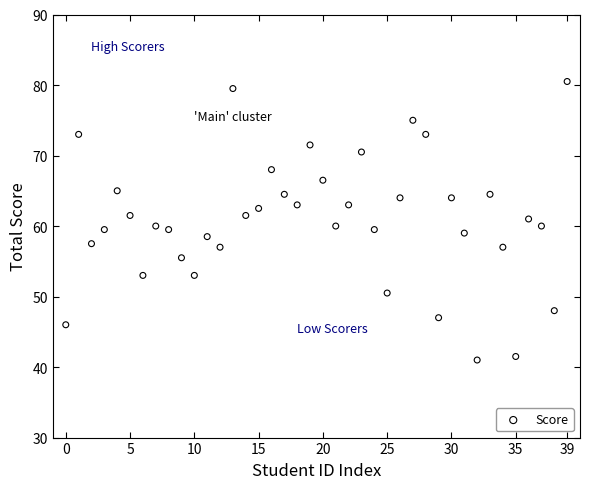

What is the range of Y values (max minus min)?

39.5